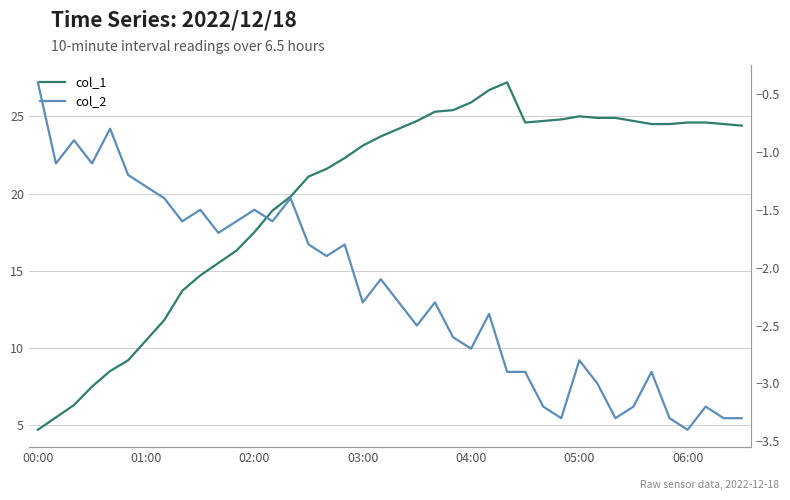

What is the difference between the maximum and minimum values in the col_2 series?

3.0